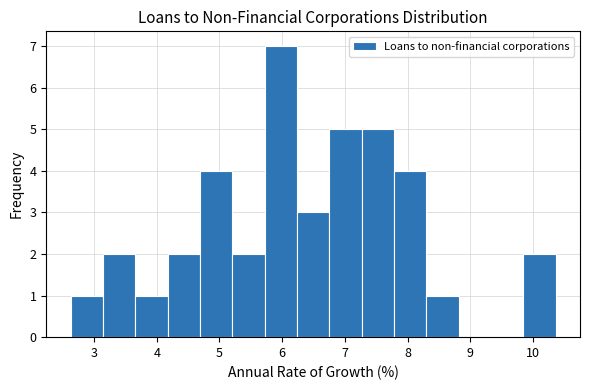

Reading left to right, transcribe this chart: for each bar, give the range it covers on the x-axis and its height. Neither the bar edges nor the heights are printed on the chart, so give them approximately, as read against the axes.

2.6 to 3.1: 1
3.1 to 3.7: 2
3.7 to 4.2: 1
4.2 to 4.7: 2
4.7 to 5.2: 4
5.2 to 5.7: 2
5.7 to 6.2: 7
6.2 to 6.8: 3
6.8 to 7.3: 5
7.3 to 7.8: 5
7.8 to 8.3: 4
8.3 to 8.8: 1
8.8 to 9.3: 0
9.3 to 9.8: 0
9.8 to 10.4: 2